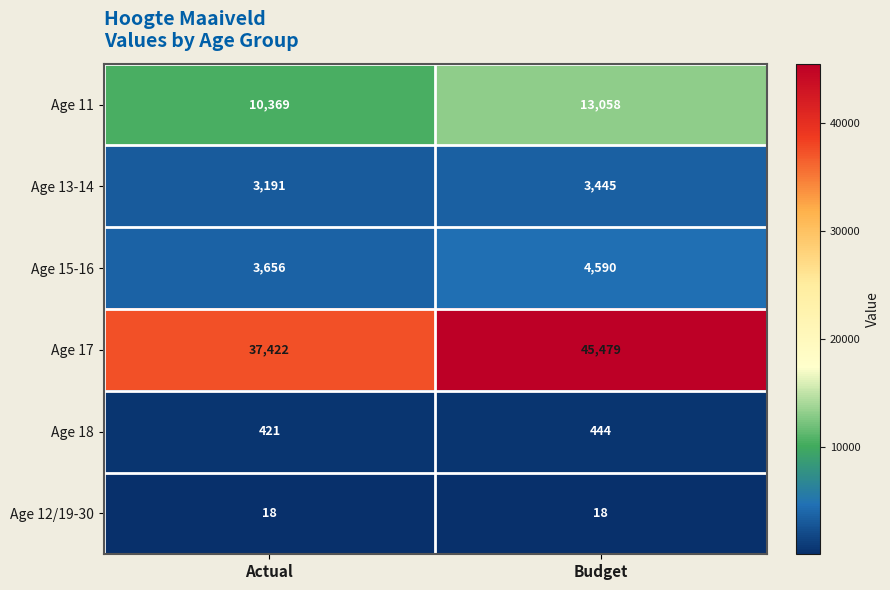

Which label corresponds to the largest value in the chart?

Budget